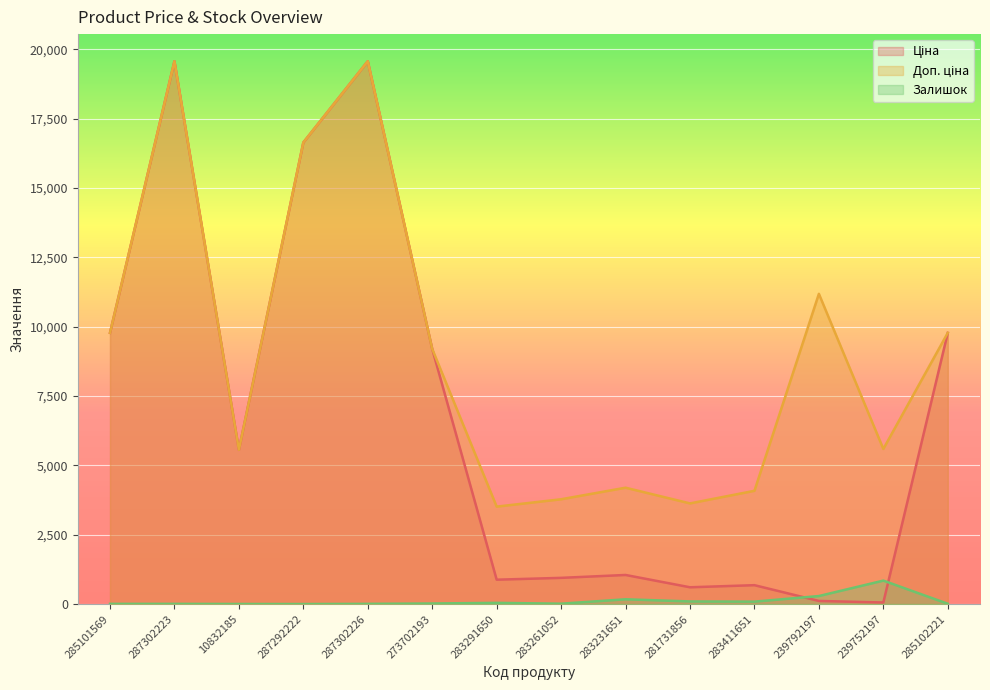

True or false: Залишок and Доп. ціна cross at least once.

False